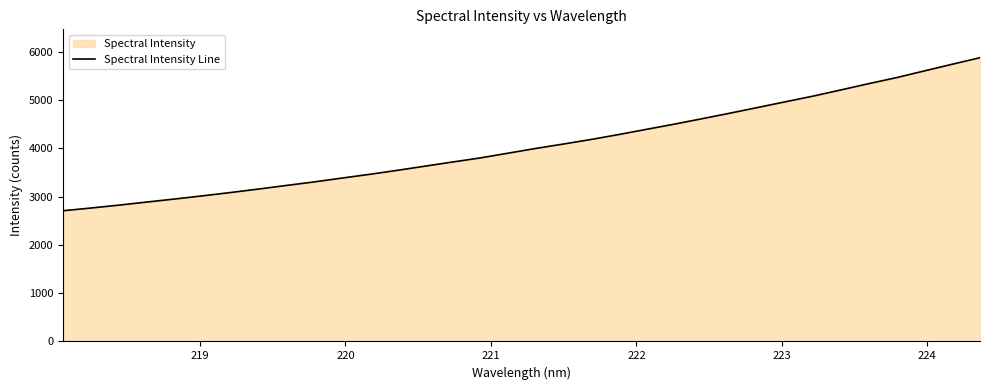

How many values are below 3996?

17